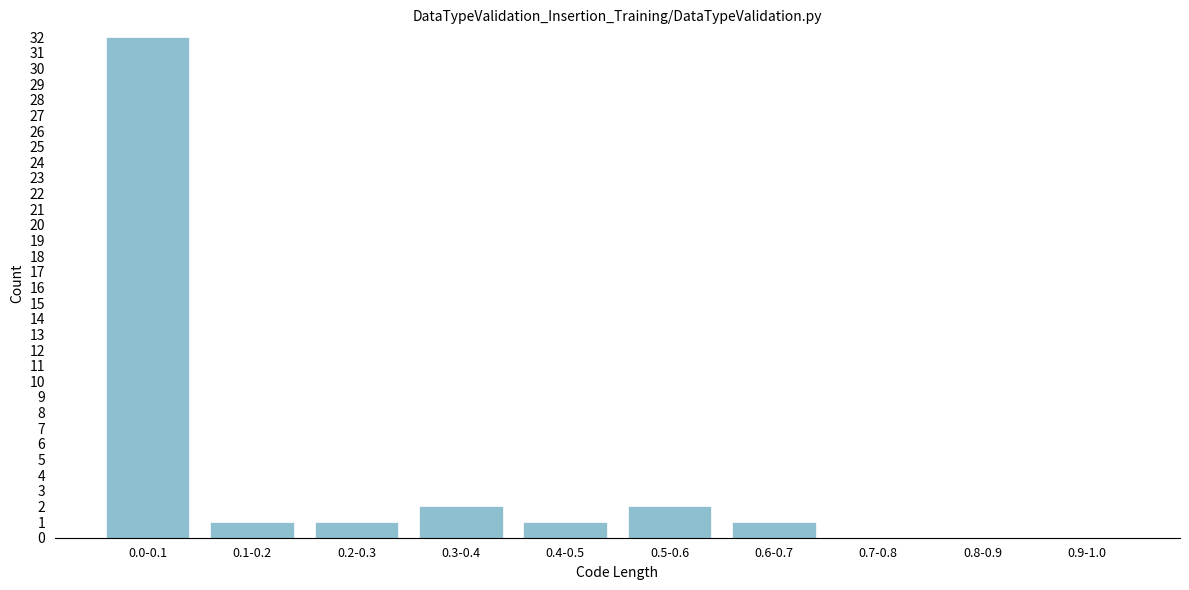

Reading left to right, what are all the values shown in this chart?

0.0-0.1=32	0.1-0.2=1	0.2-0.3=1	0.3-0.4=2	0.4-0.5=1	0.5-0.6=2	0.6-0.7=1	0.7-0.8=0	0.8-0.9=0	0.9-1.0=0